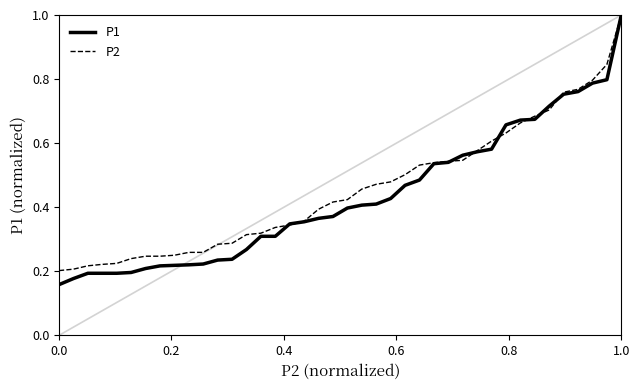

What is the smallest value displayed?

0.2